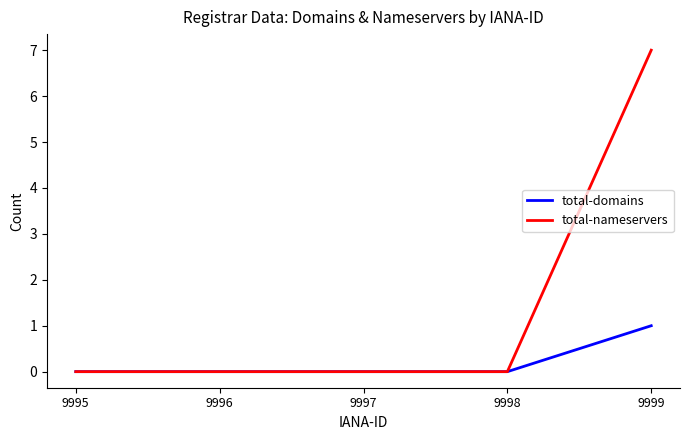

True or false: total-domains has a value of 1 at 9999.

True